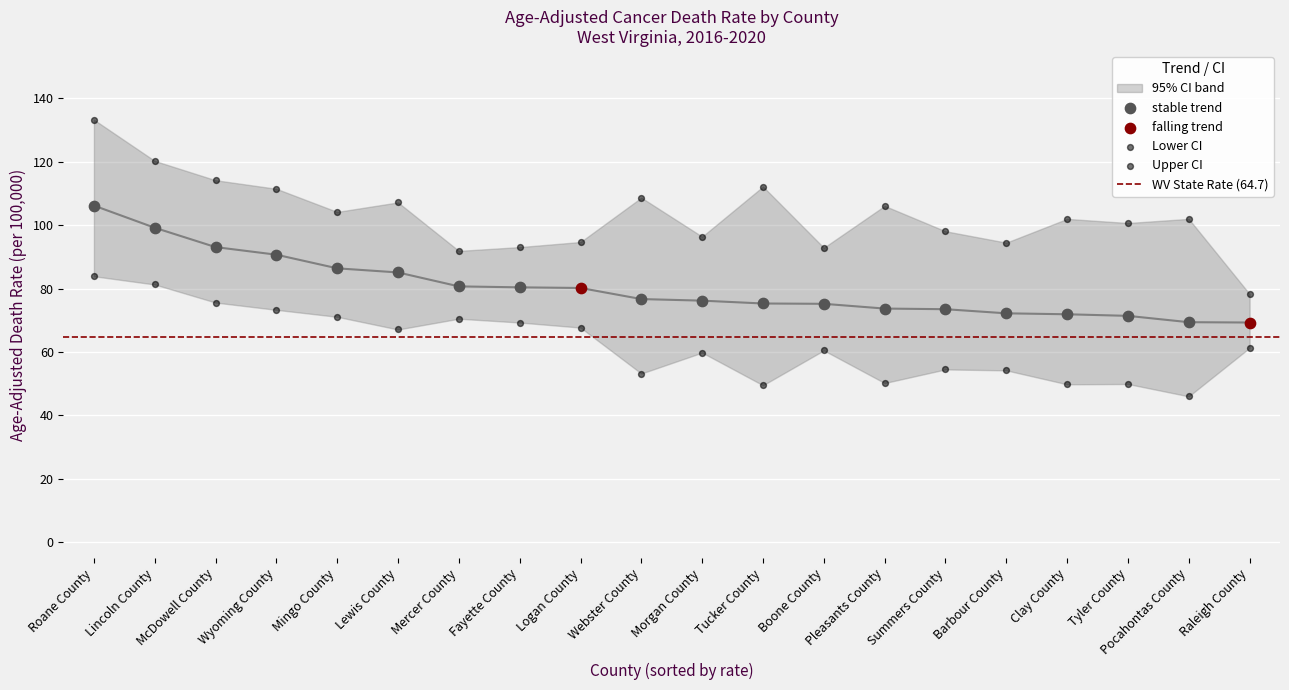

Which series reaches the maximum Y coordinate?

Upper CI